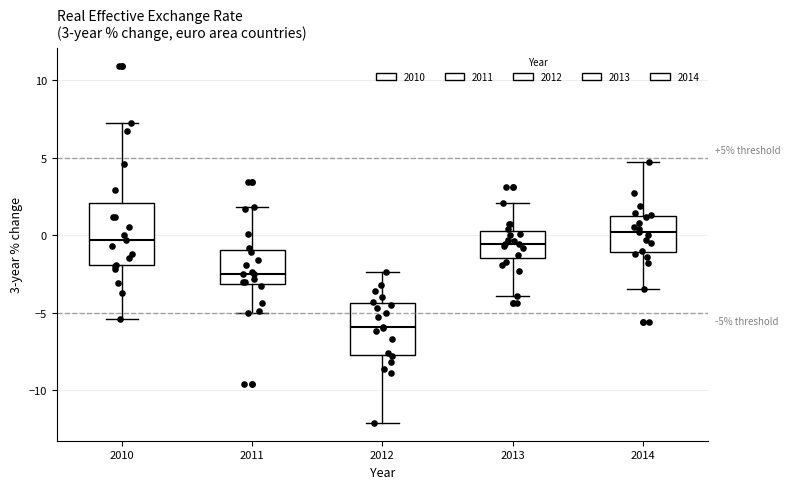

Which box's median line is the lowest?

2012